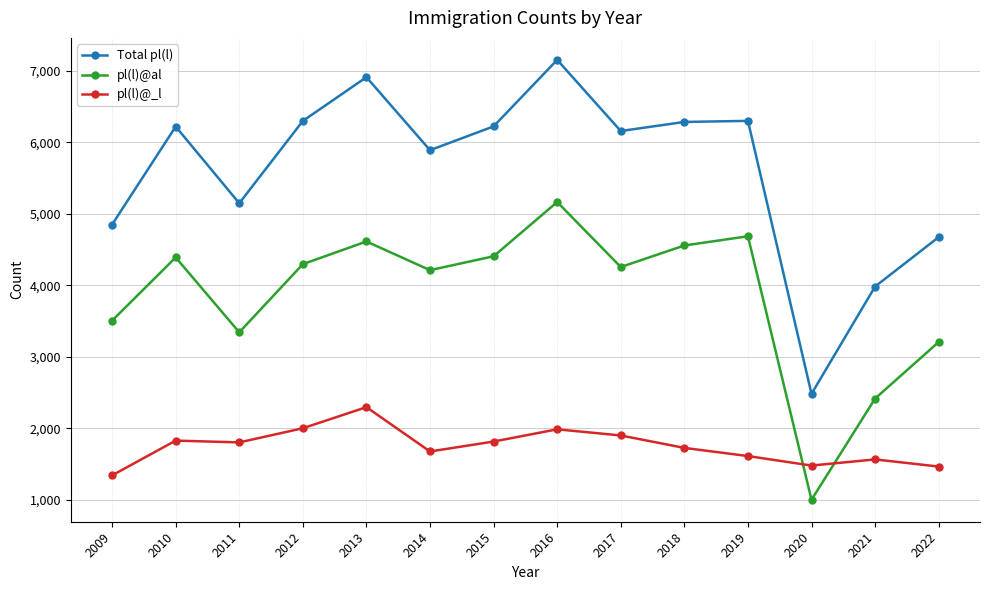

At which category does the chart reach its peak across all series?

2016